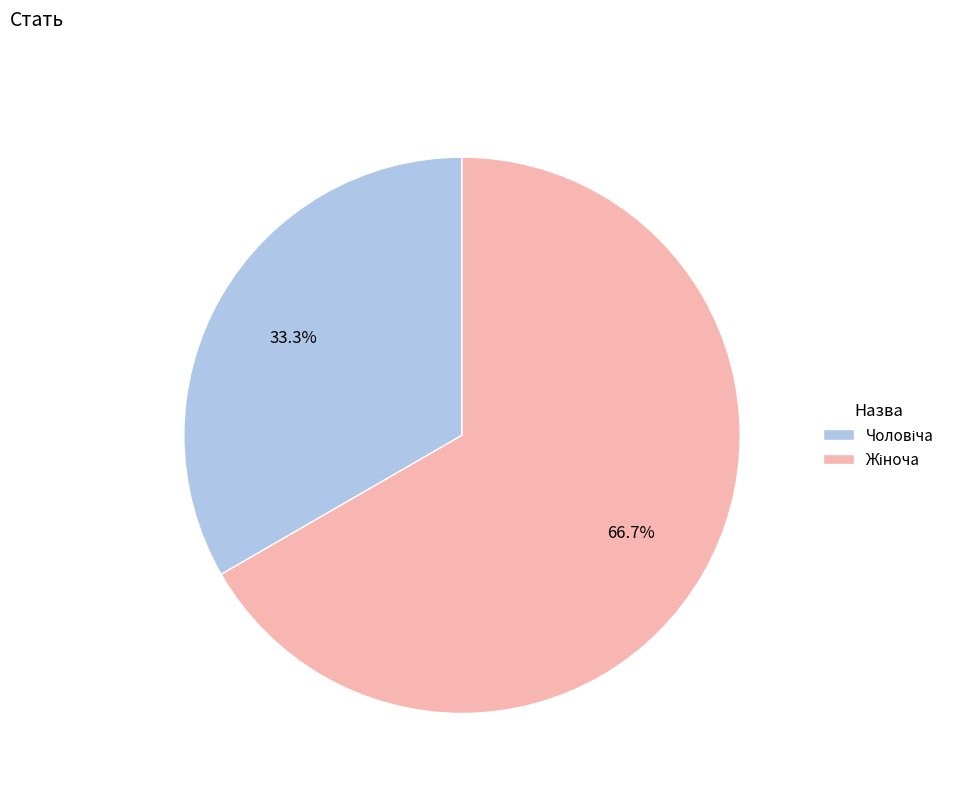

Does any single category account for the majority?

Yes